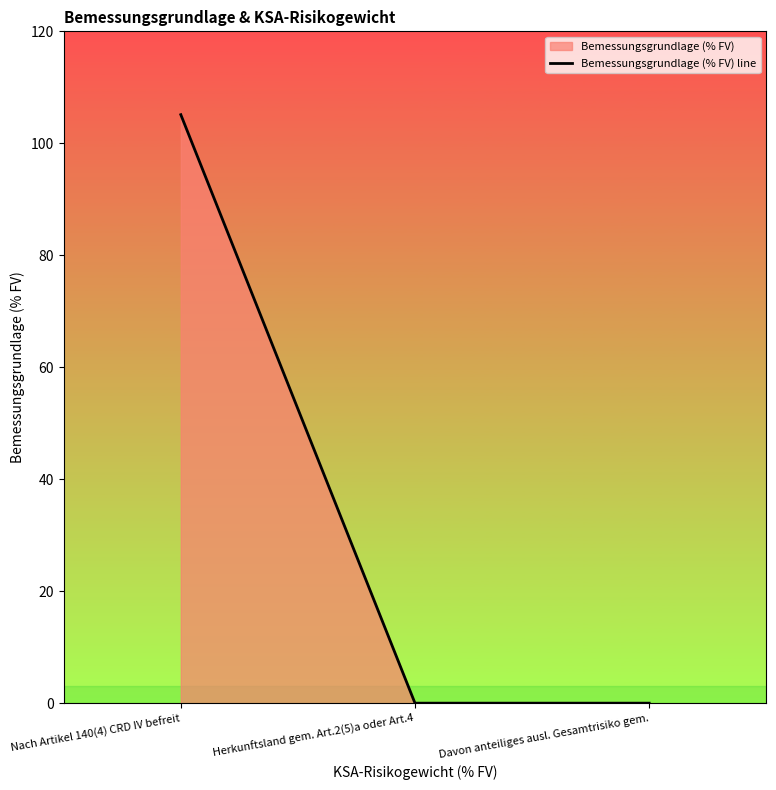

How many lines are shown in the chart?

1